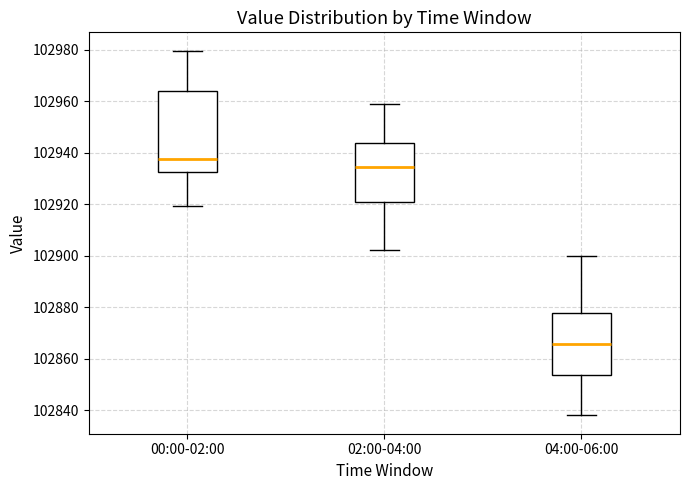

Which box is the tallest, from its lower edge to its upper edge?

00:00-02:00